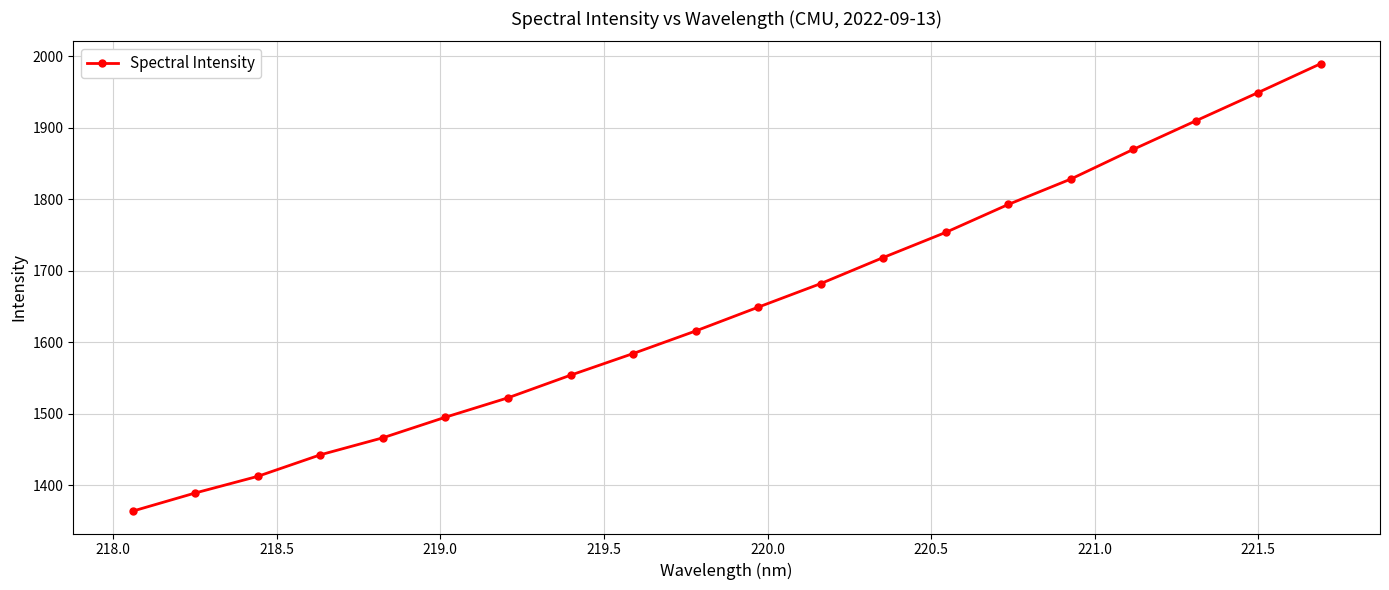

What is the greatest value displayed?

1989.7